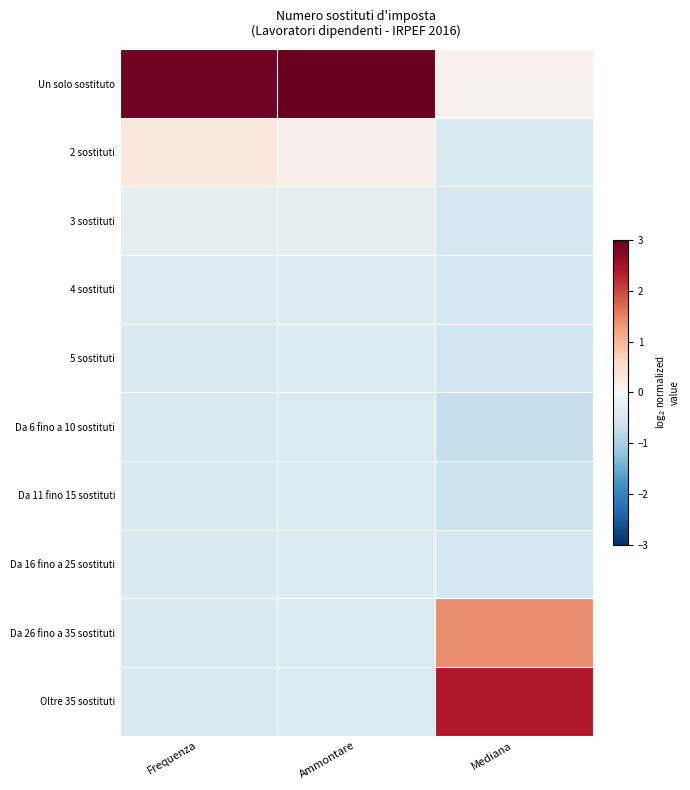

Which series has the largest total across all categories?

Un solo sostituto